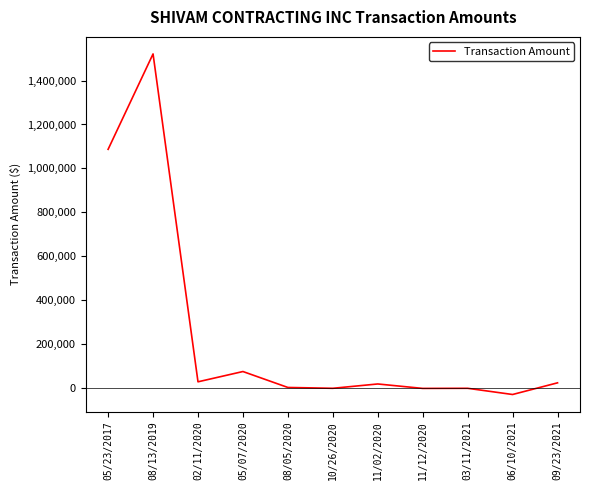

What is the difference between the maximum and second lowest values?

1521500